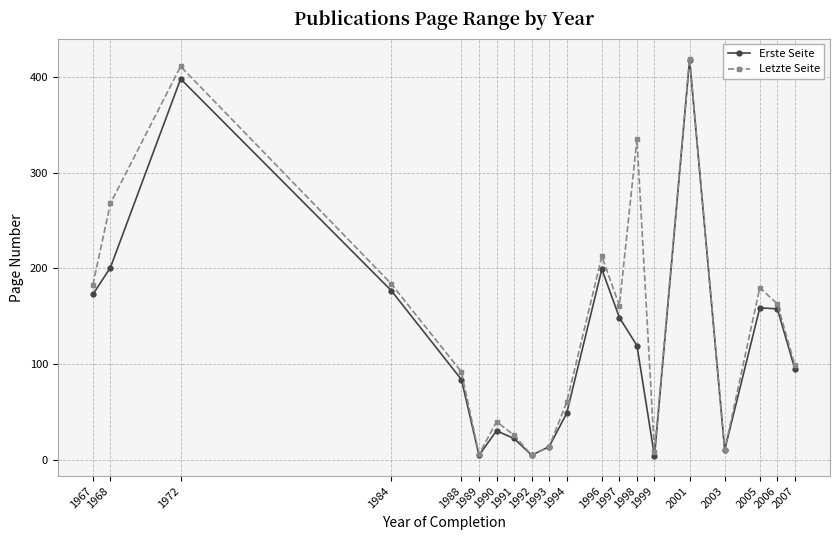

What is the approximate value of Letzte Seite at 1972?

411.0